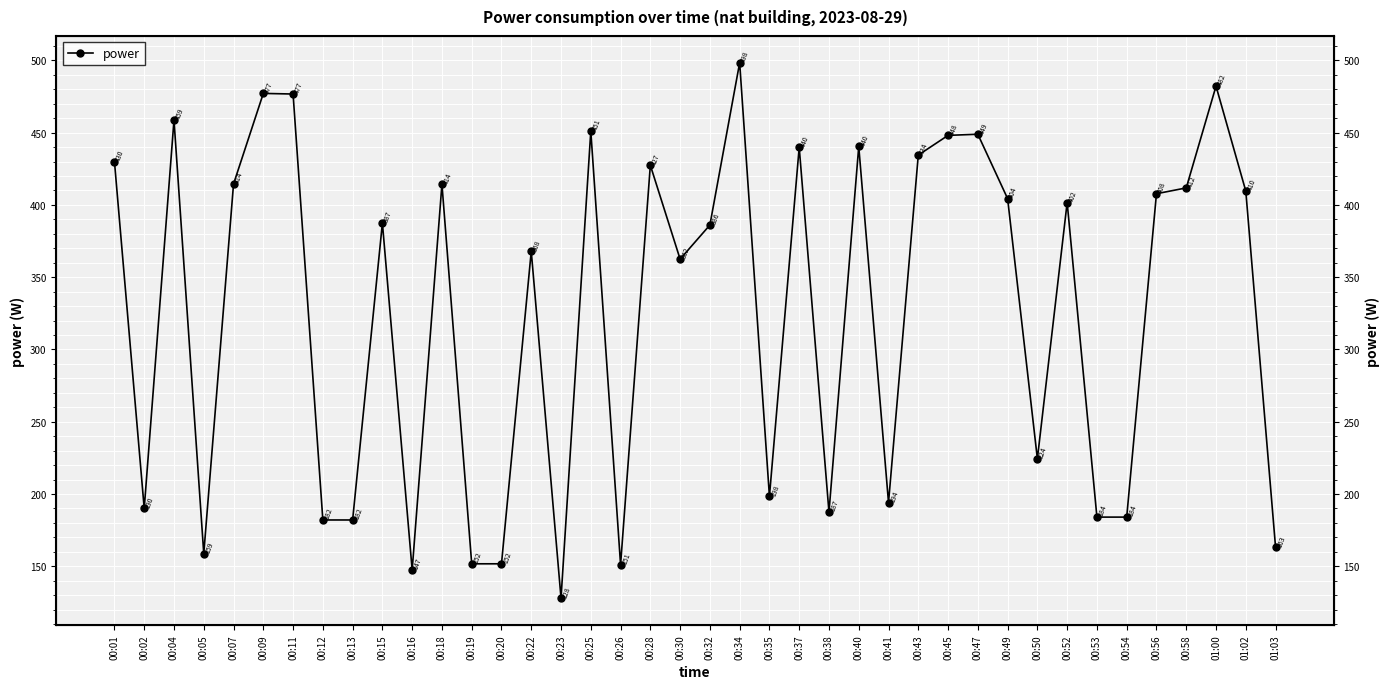

How many interior local valleys (lower than both neighbors) does the data have?

10